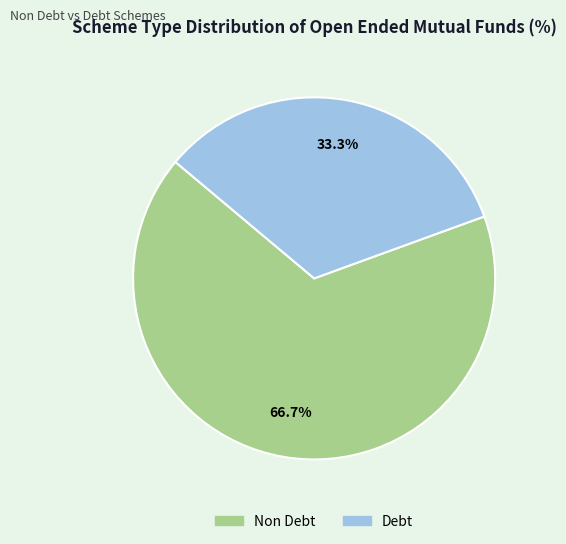

What percentage is the Debt slice, to the nearest percent?

33%